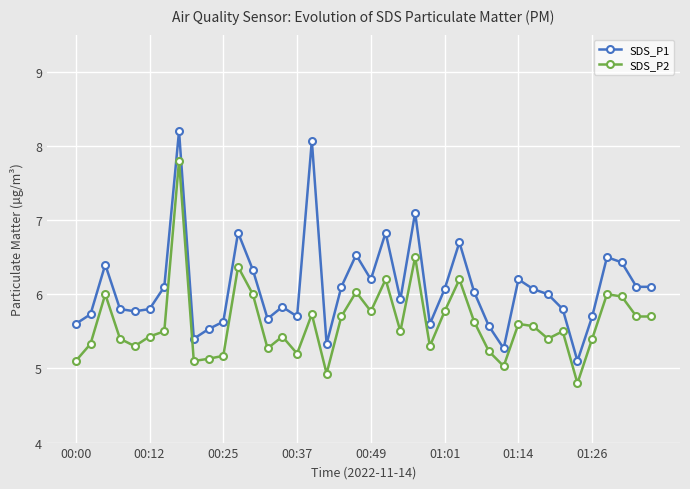

What is the difference between the second highest and second lowest values in the SDS_P1 series?

2.8